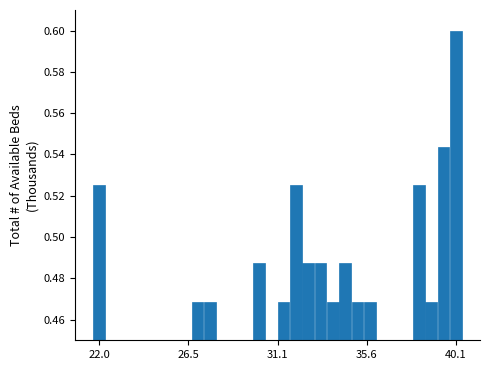

Read against the x-axis, roughly where is the centre of the tallest bar?

40.0